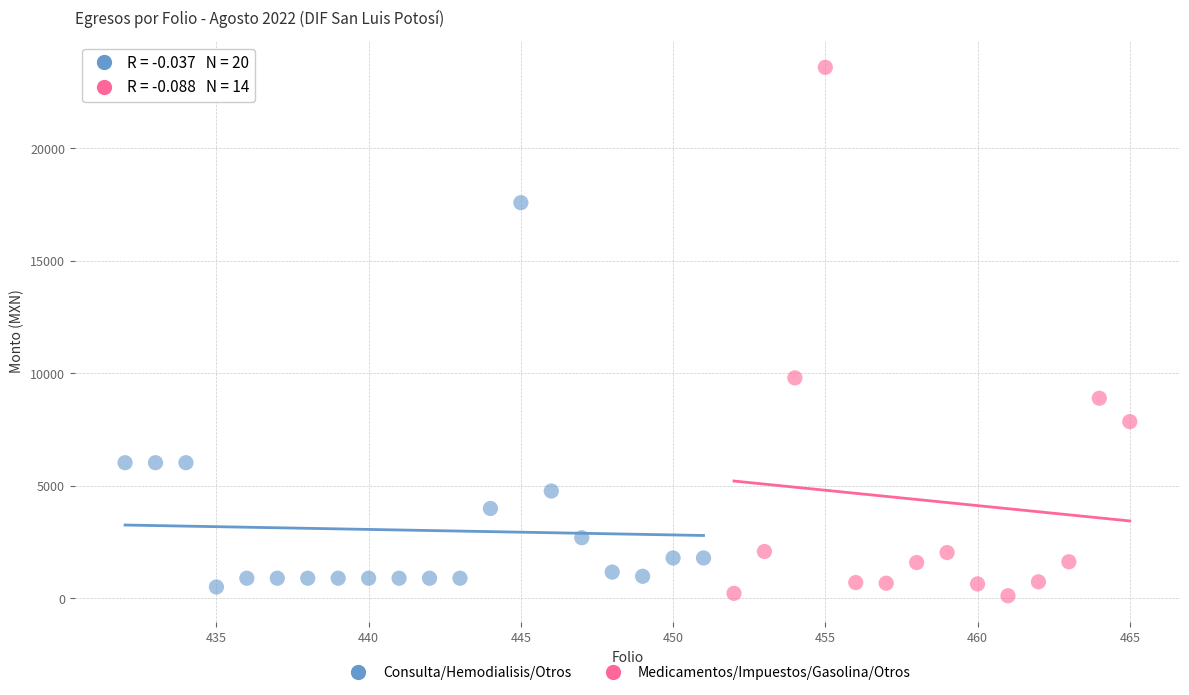

Which series has the widest spread of Y values?

Medicamentos/Impuestos/Gasolina/Otros